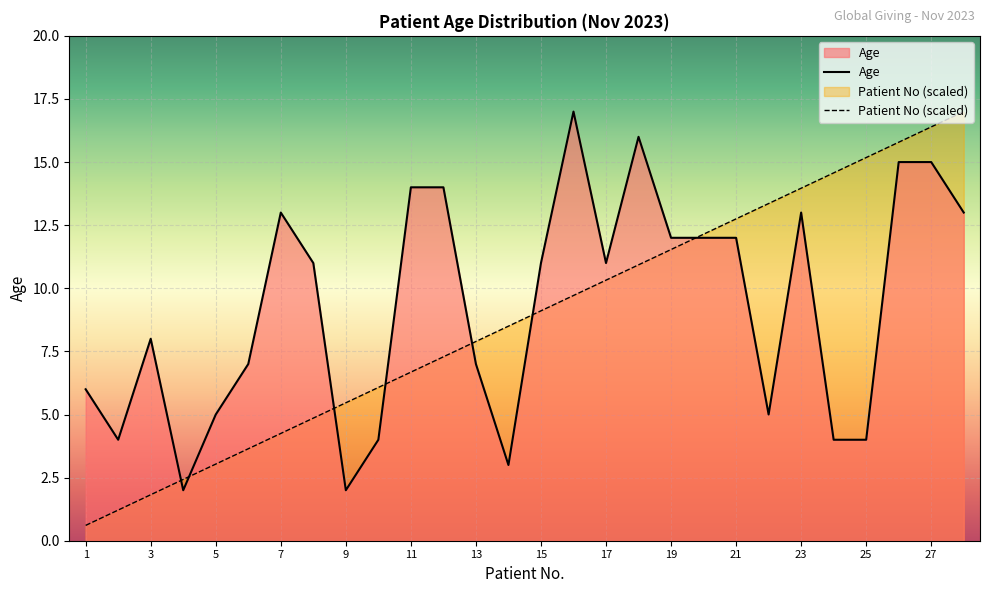

What is the difference between the highest and lowest values at 1?

5.4